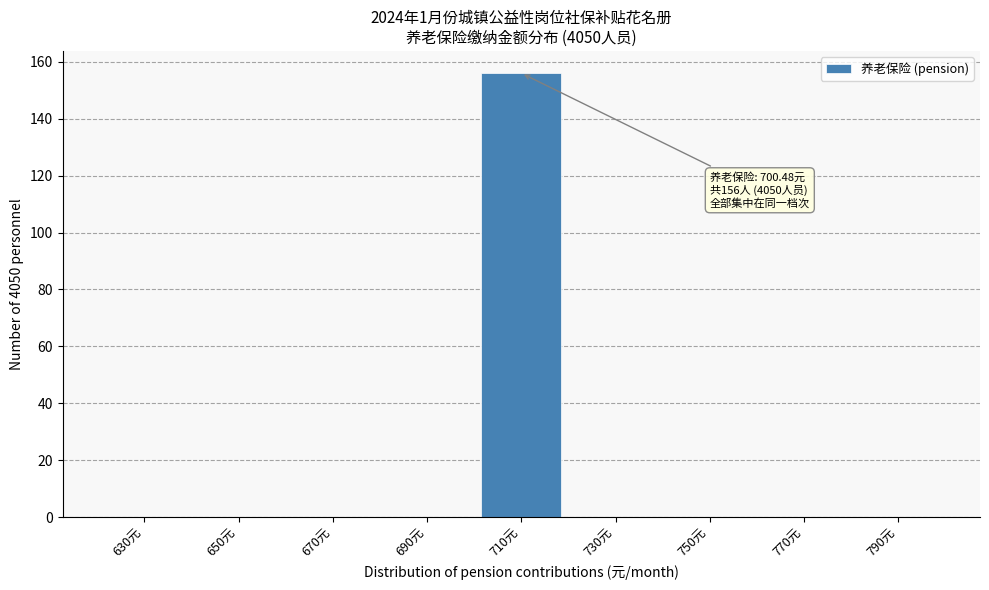

Over which range of the x-axis is the bar tallest?

700 to 720